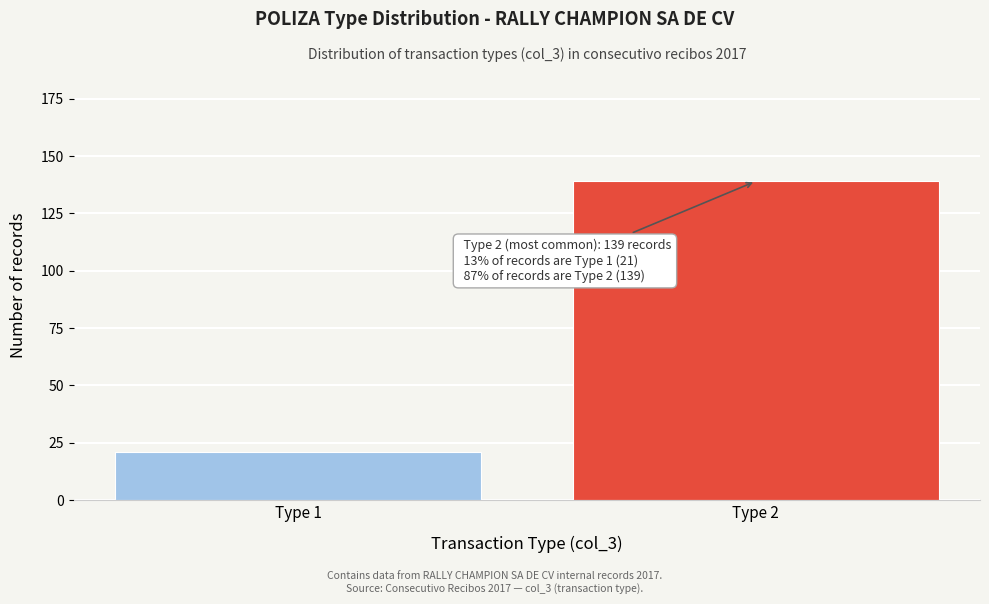

Reading left to right, what are all the values shown in this chart?

21	139